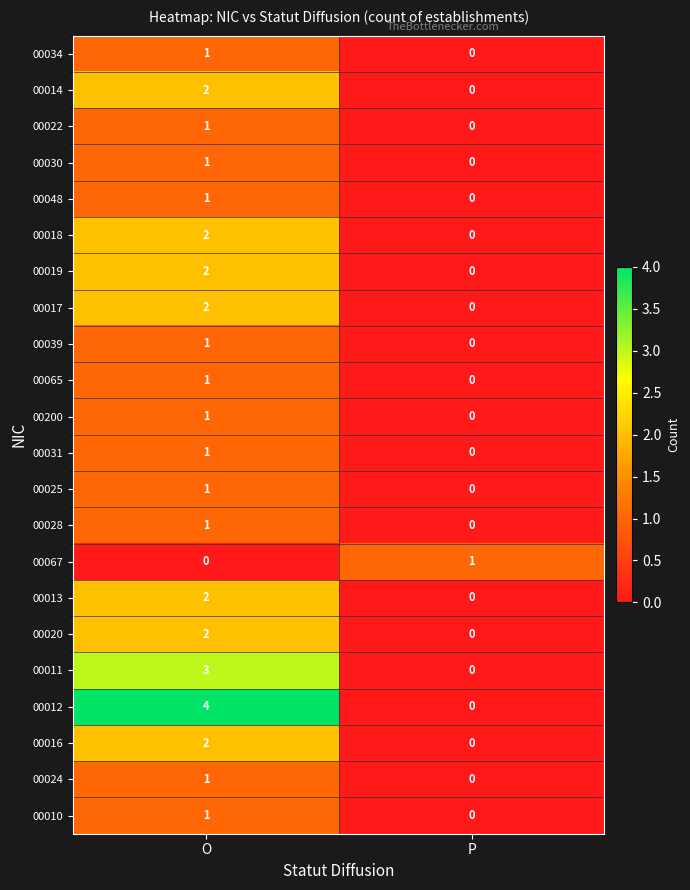

The value of 00020 at O is 3. True or false?

False